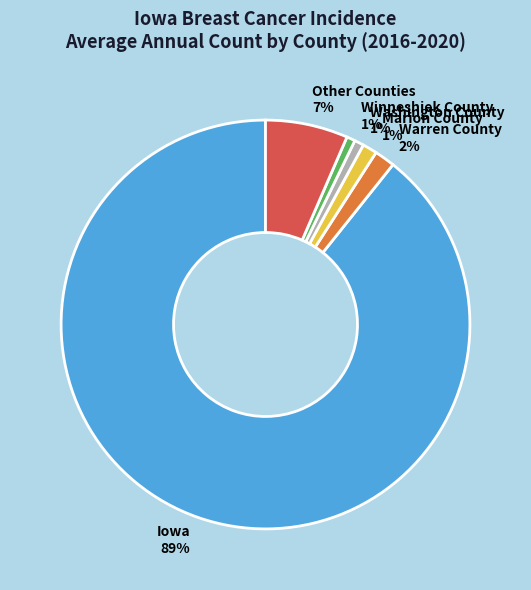

Do Winneshiek County and Marion County together represent more than half of the pie?

No